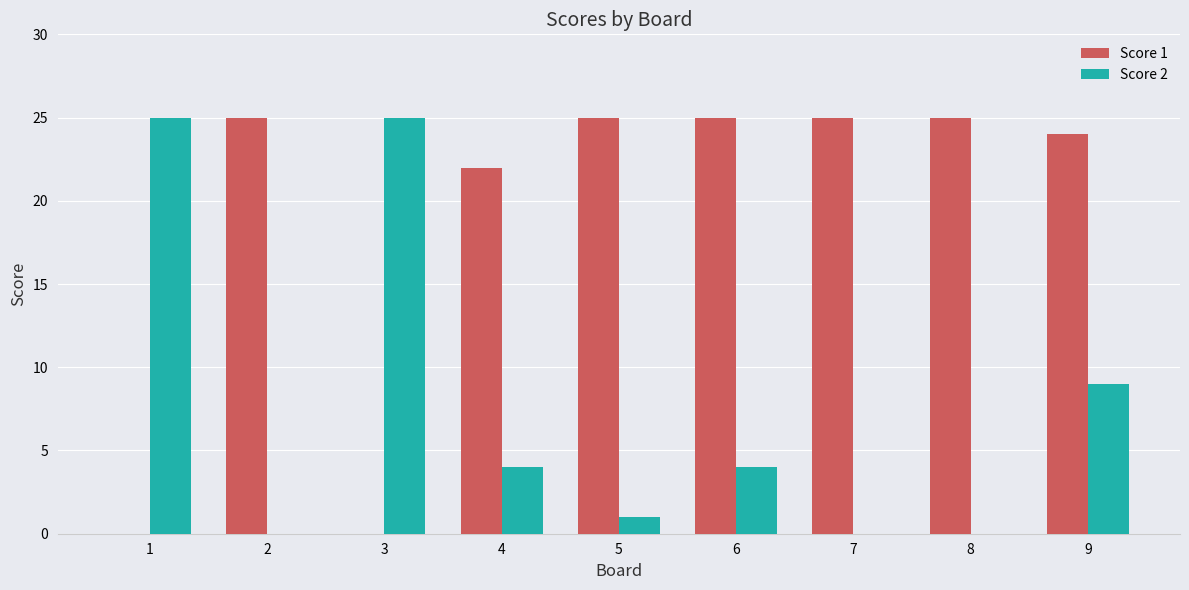

Are the bars grouped side by side (vs. stacked)?

Yes